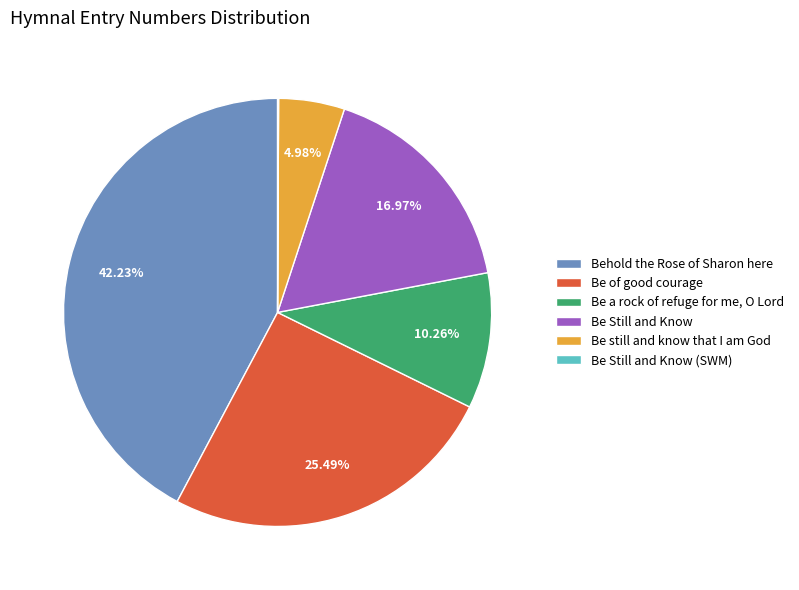

The Be of good courage slice represents 17% of the pie. True or false?

False